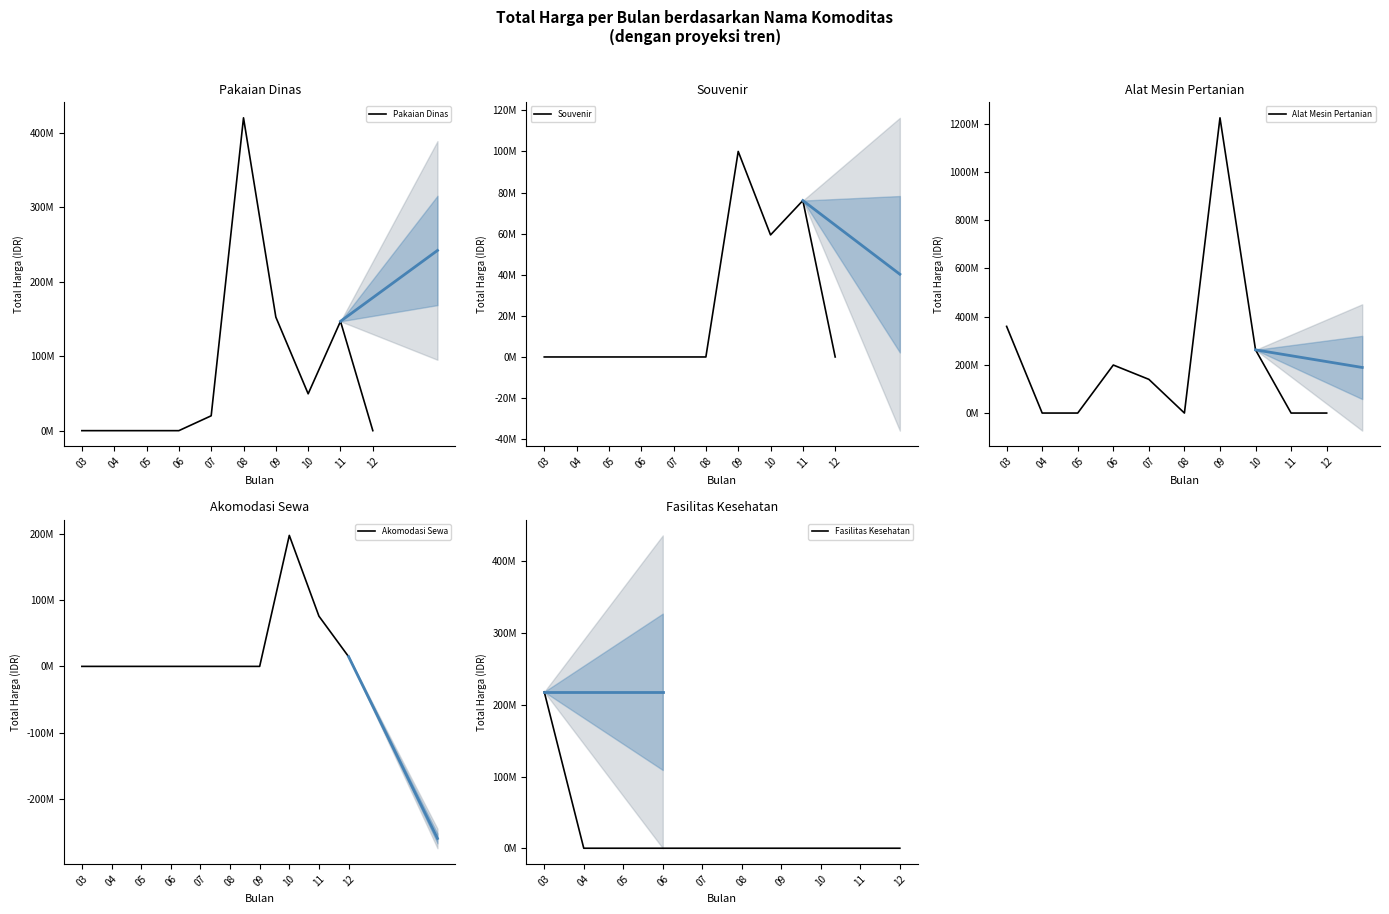

Which series has the largest total across all categories?

Alat Mesin Pertanian